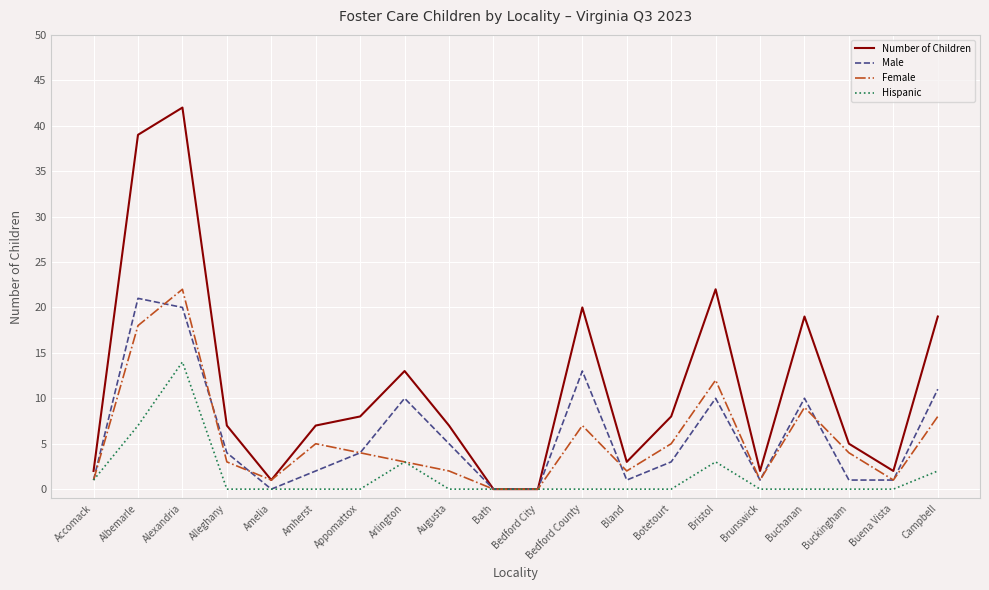

True or false: Female has a value of 7 at Amherst.

False